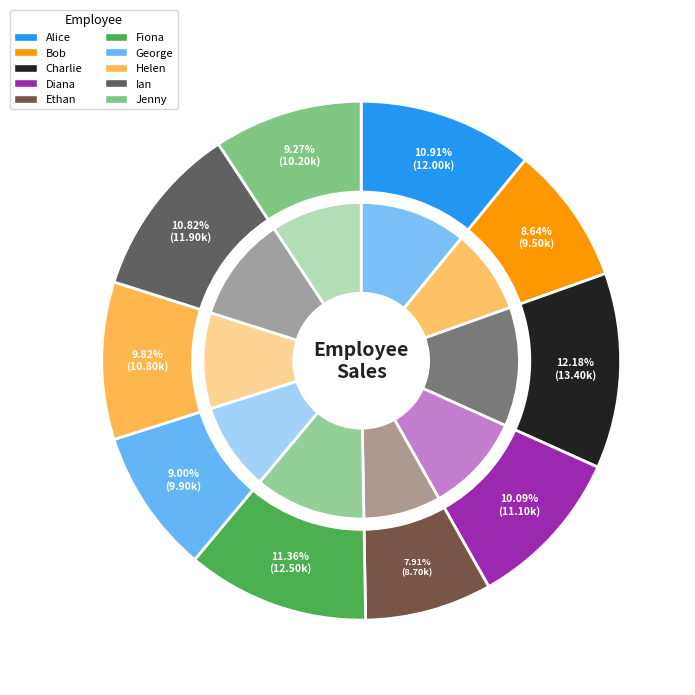

What is the ratio of the value at Ethan to the value at George?

0.9